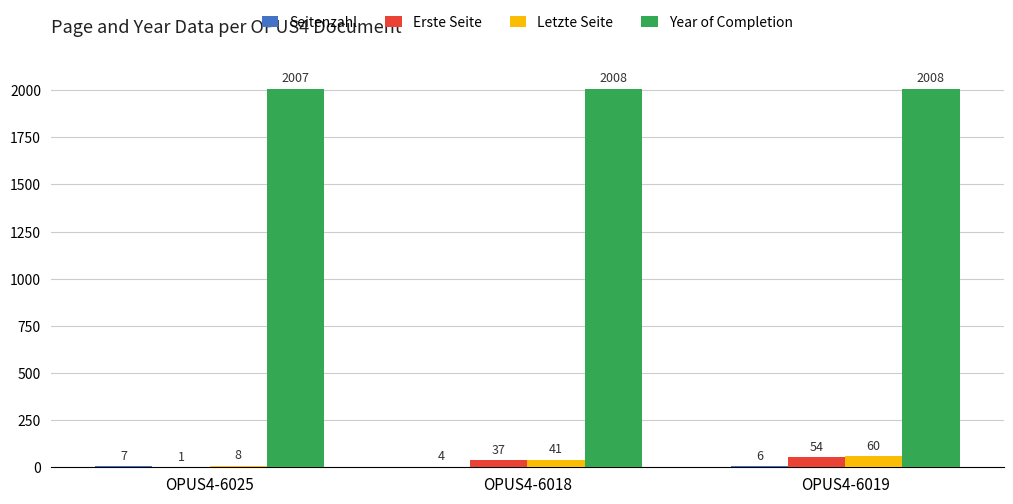

Which series has the largest range (max minus min)?

Erste Seite